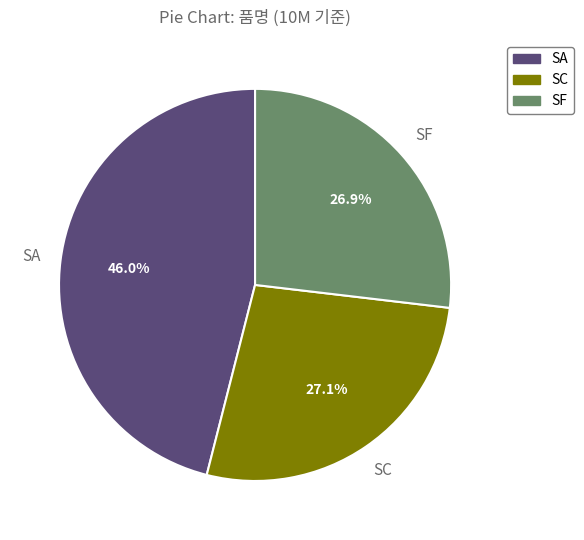

Count the number of slices in the pie.

3